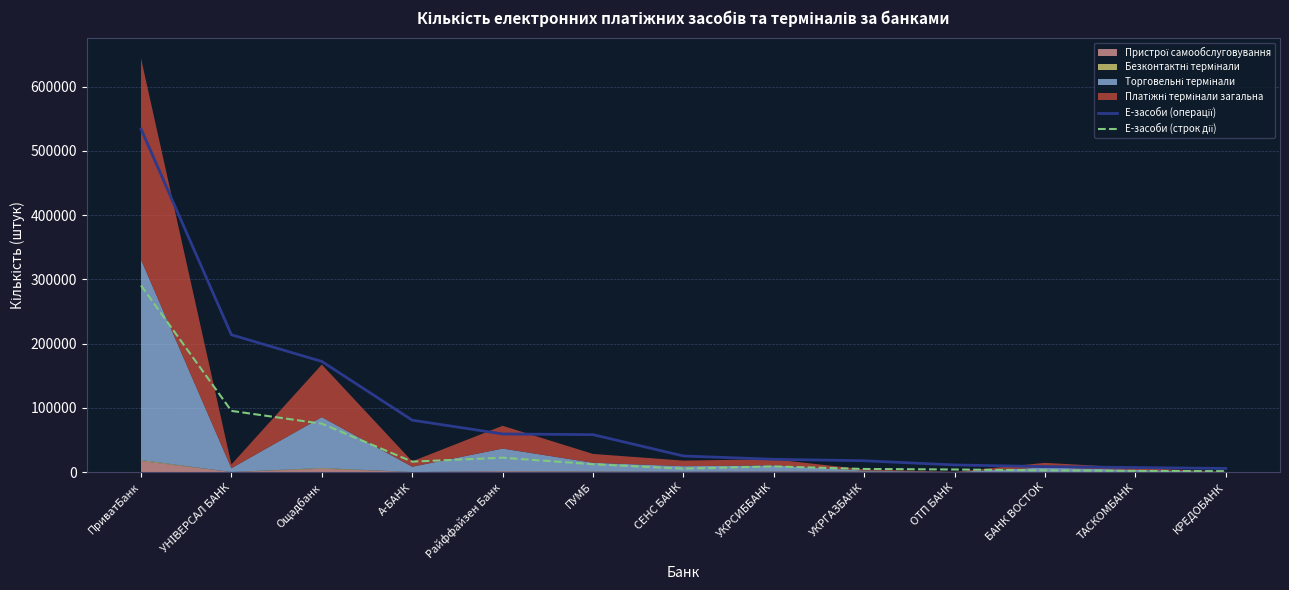

The value of Е-засоби (операції) at ТАСКОМБАНК is 7049.9. True or false?

True